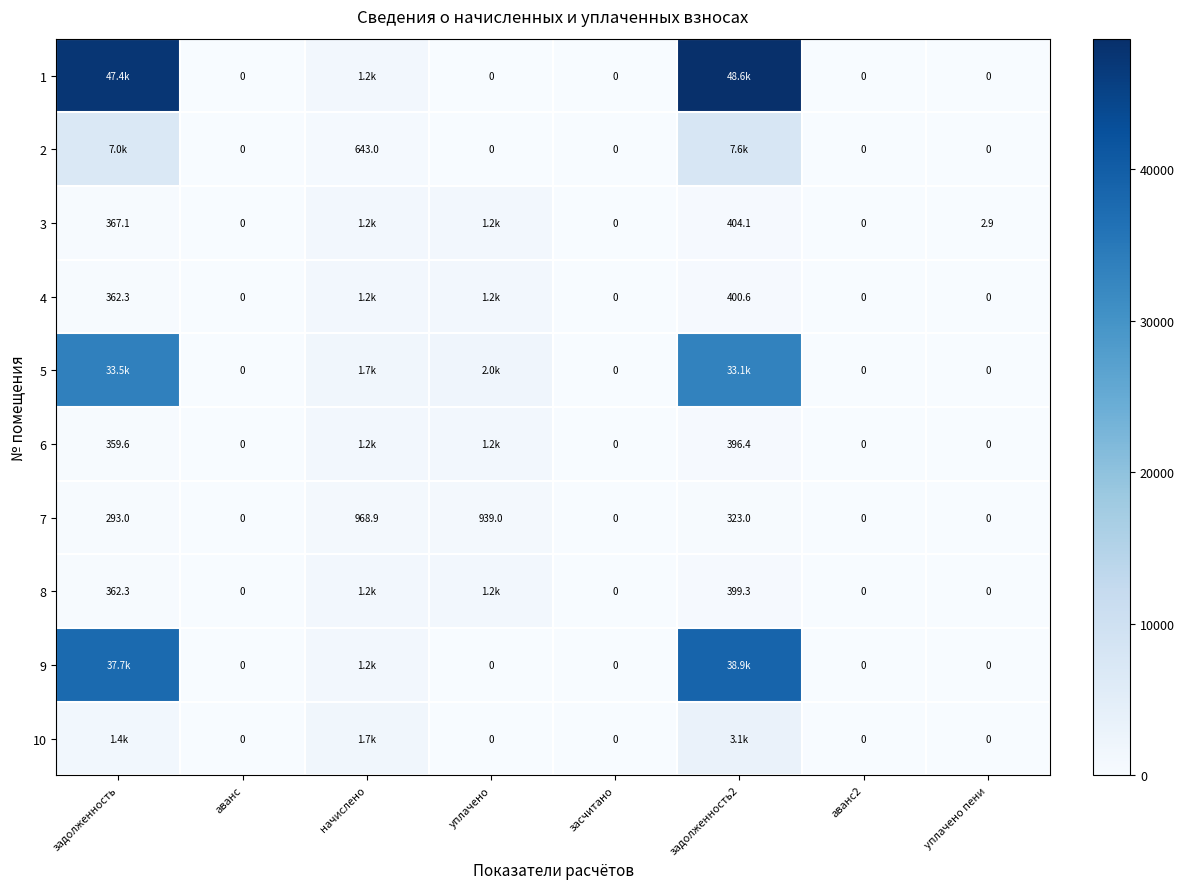

True or false: 10 has a value of 0.0 at уплачено.

True